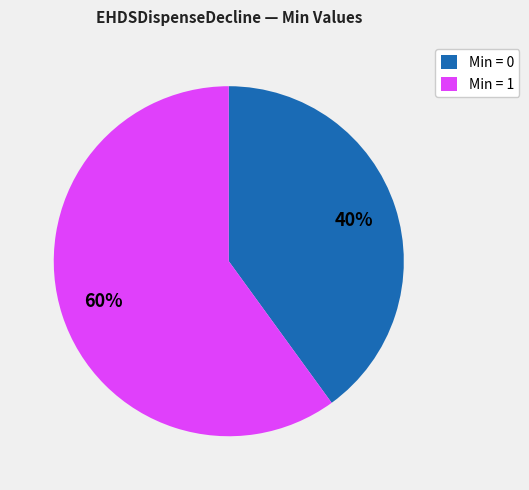

Which category has the biggest portion of the pie?

Min = 1